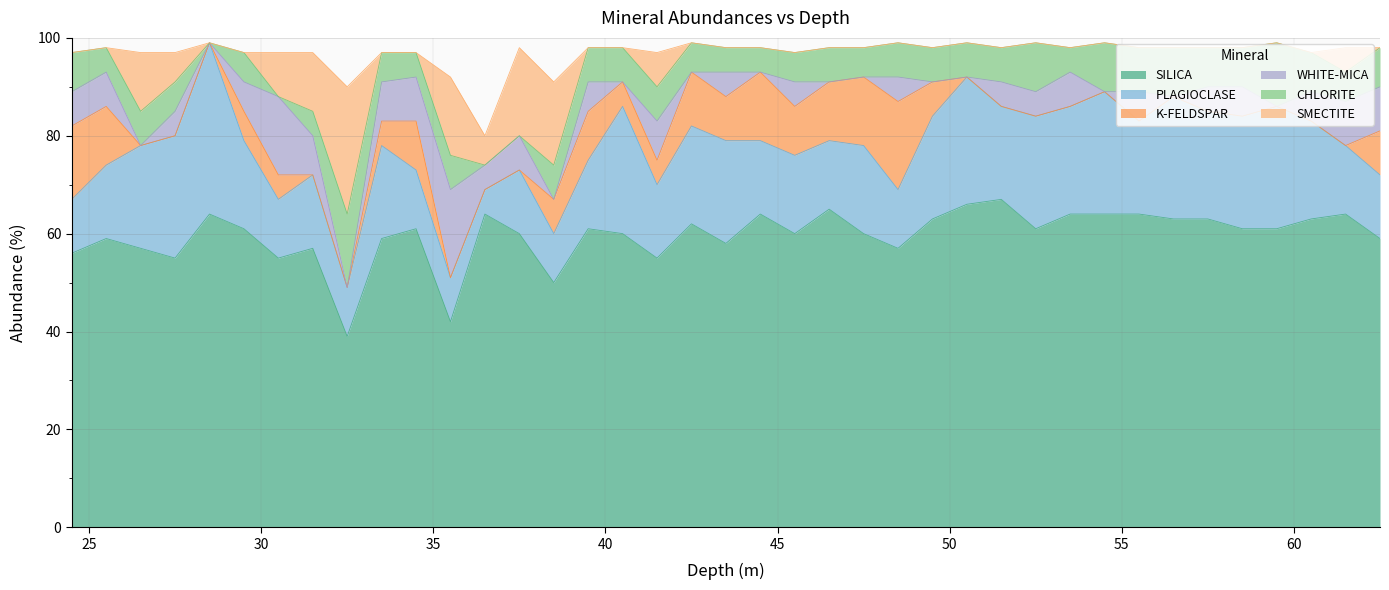

The value of CHLORITE at 37.5 is 0. True or false?

True